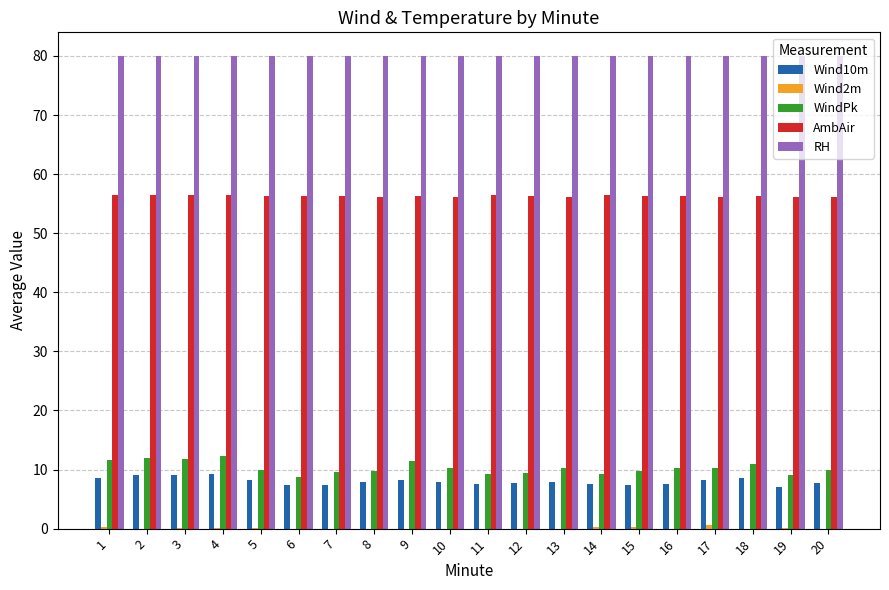

Which series has the largest total across all categories?

RH